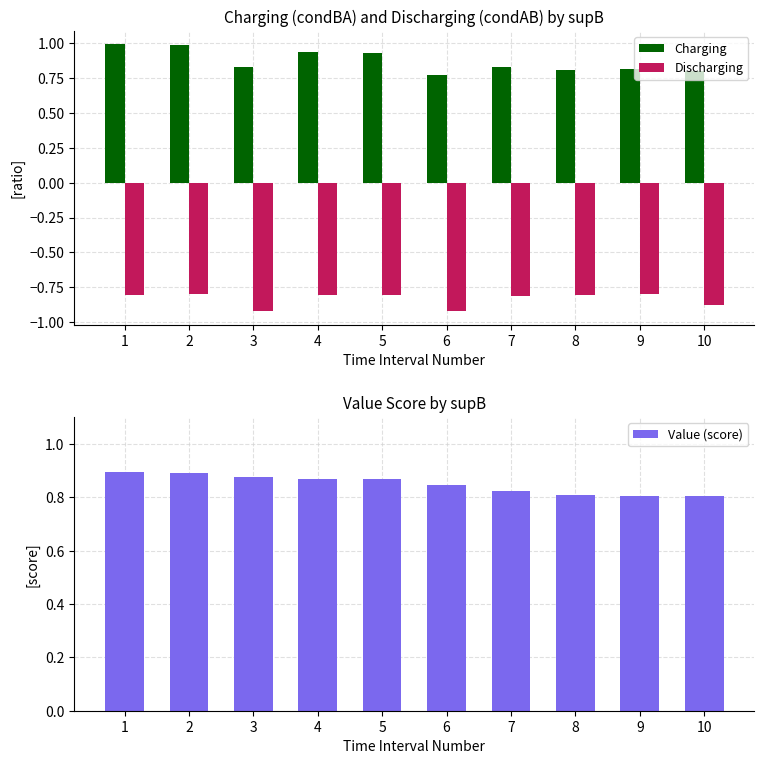

Which series changed the most between 1 and 2?

Discharging